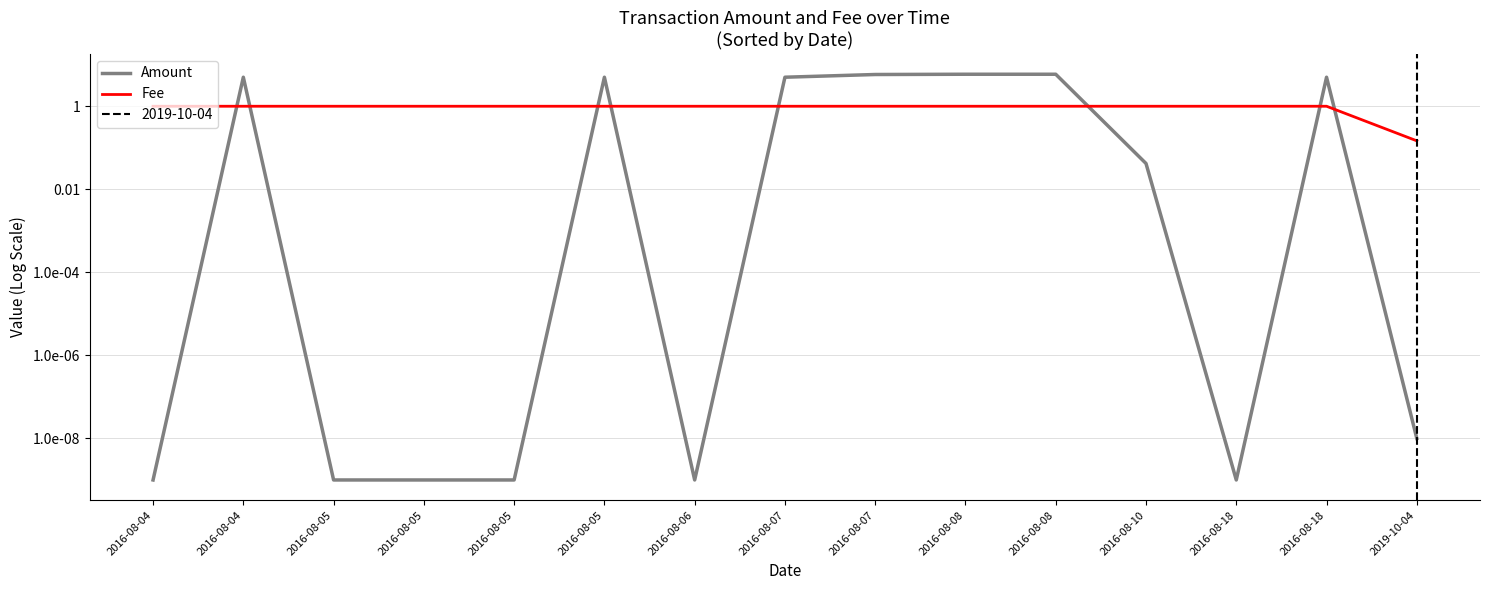

How many Fee values are between 1 and 2?

14